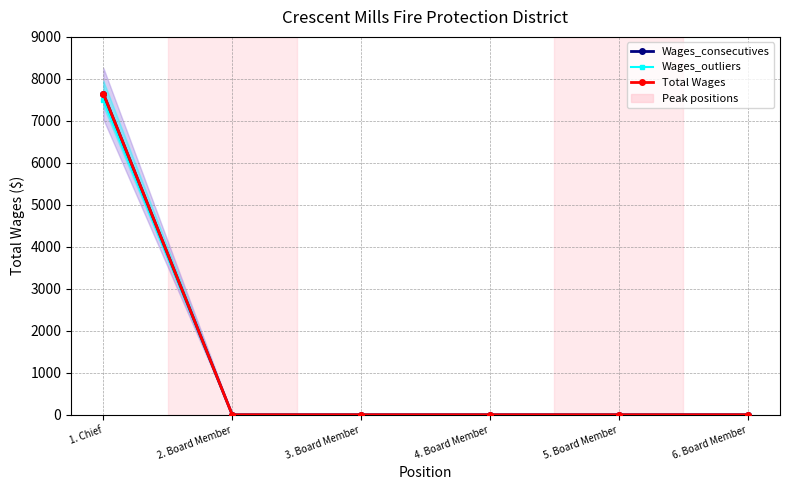

Which has a higher value, 5. Board Member or 1. Chief?

1. Chief